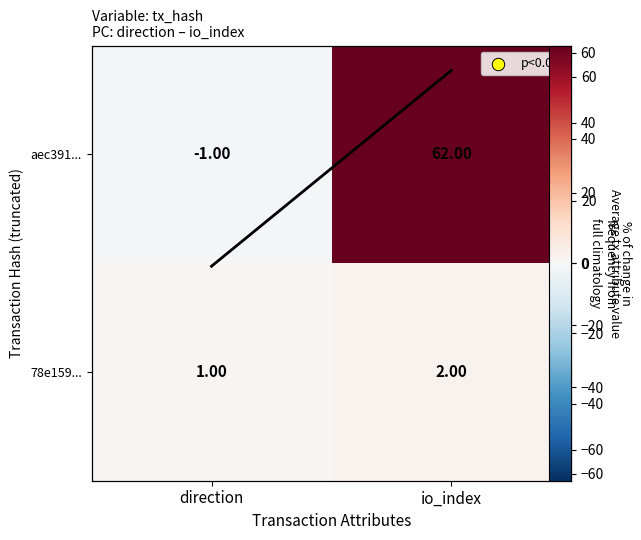

Is the value of 78e159... at io_index greater than the value of aec391... at direction?

Yes